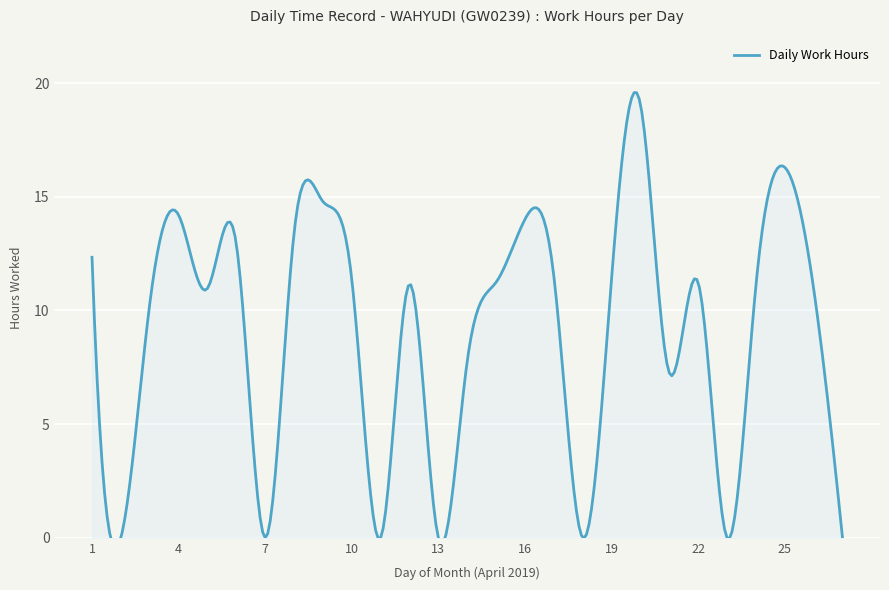

Read the value at 8.

13.4